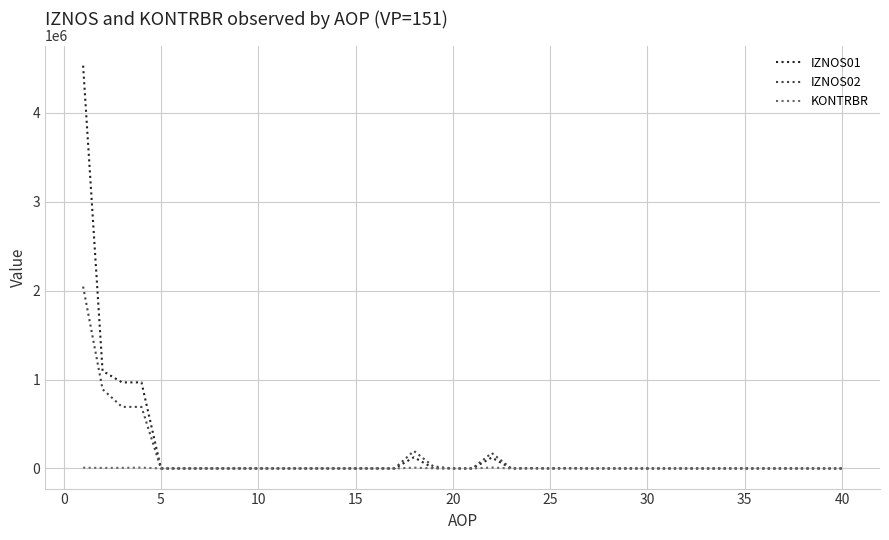

Rank the series by their maximum value, from highest to lowest.

IZNOS01, IZNOS02, KONTRBR